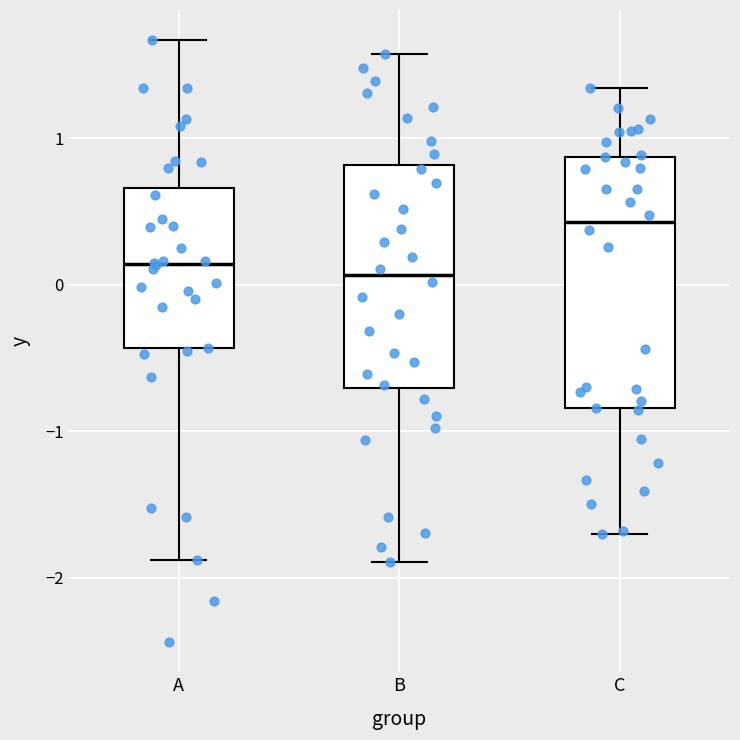

Which box is the tallest, from its lower edge to its upper edge?

C